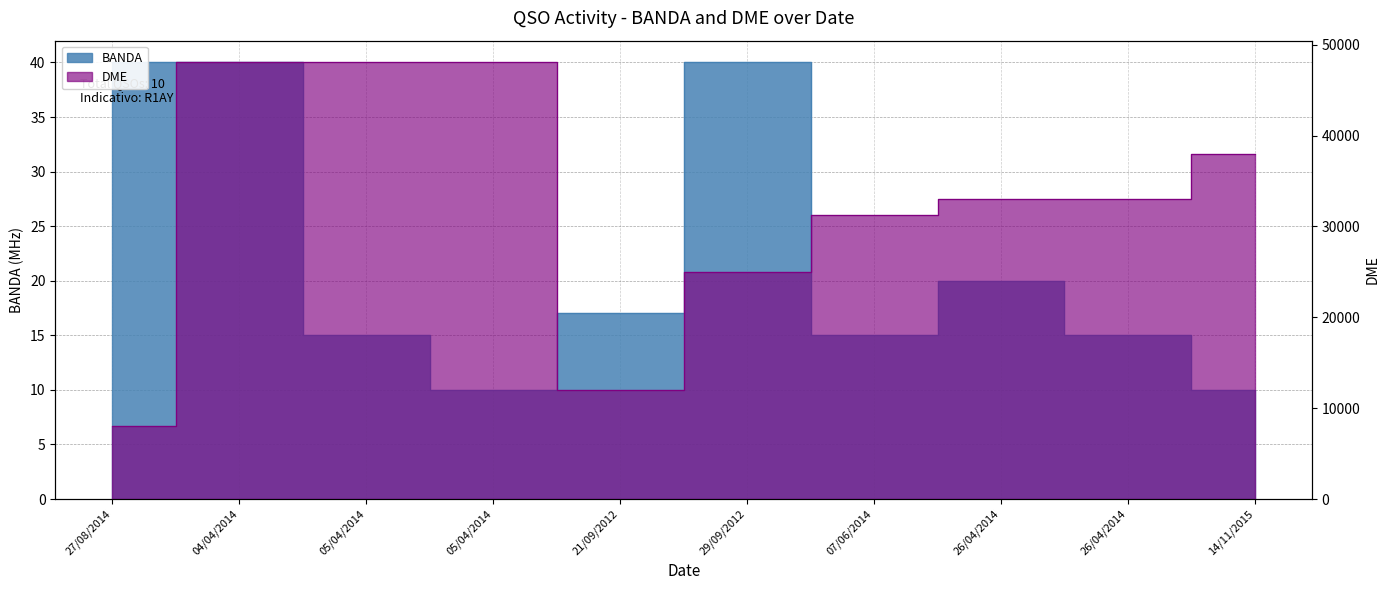

Rank the categories by DME value from highest to lowest.

04/04/2014, 05/04/2014, 05/04/2014, 14/11/2015, 26/04/2014, 26/04/2014, 07/06/2014, 29/09/2012, 21/09/2012, 27/08/2014